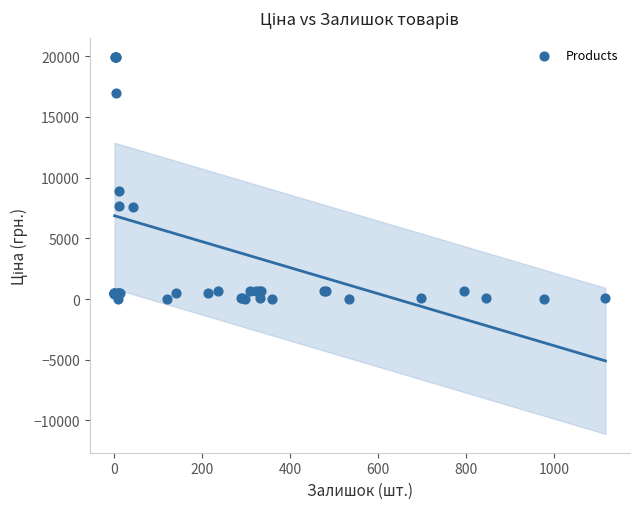

What Y value in the scatter plot is closest to 9997?

8856.7